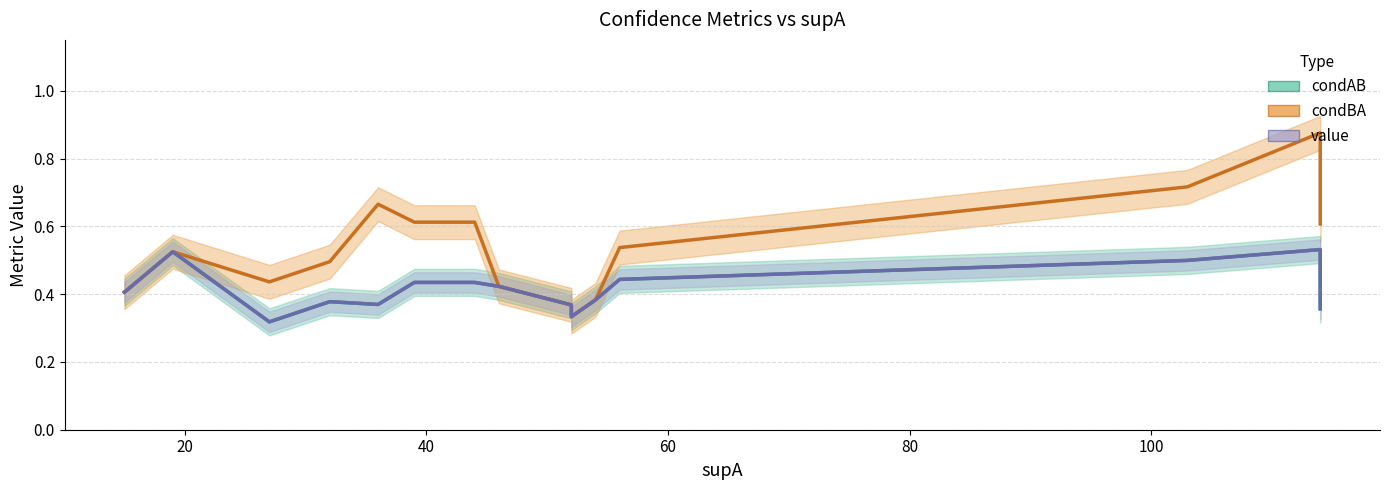

Is it true that condBA equals 0.7 at 40?

False